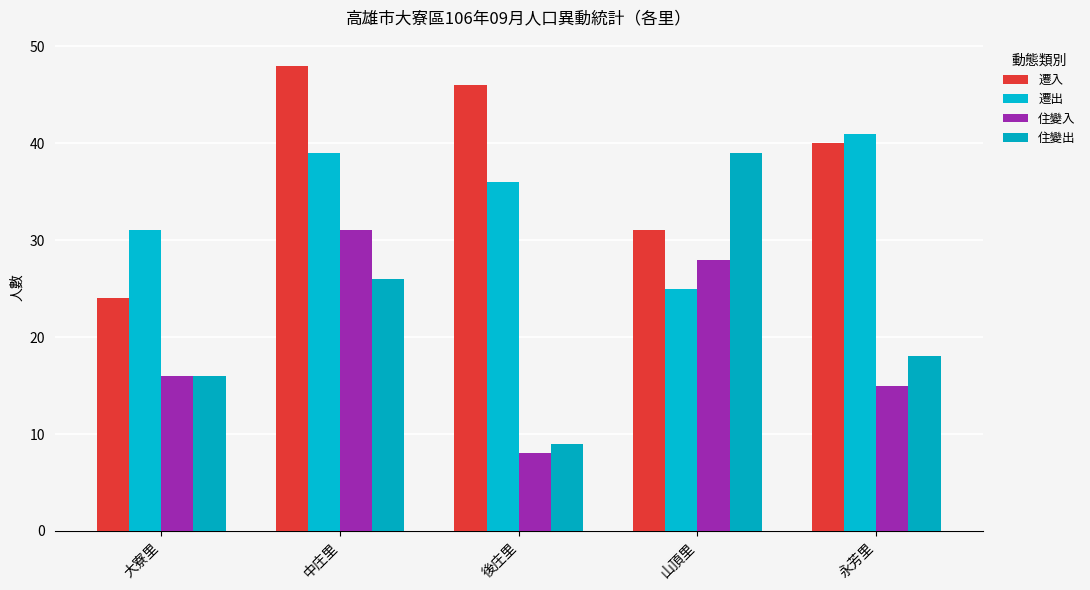

Reading left to right, transcribe all the data shown in this chart.

遷入: 24	48	46	31	40
遷出: 31	39	36	25	41
住變入: 16	31	8	28	15
住變出: 16	26	9	39	18